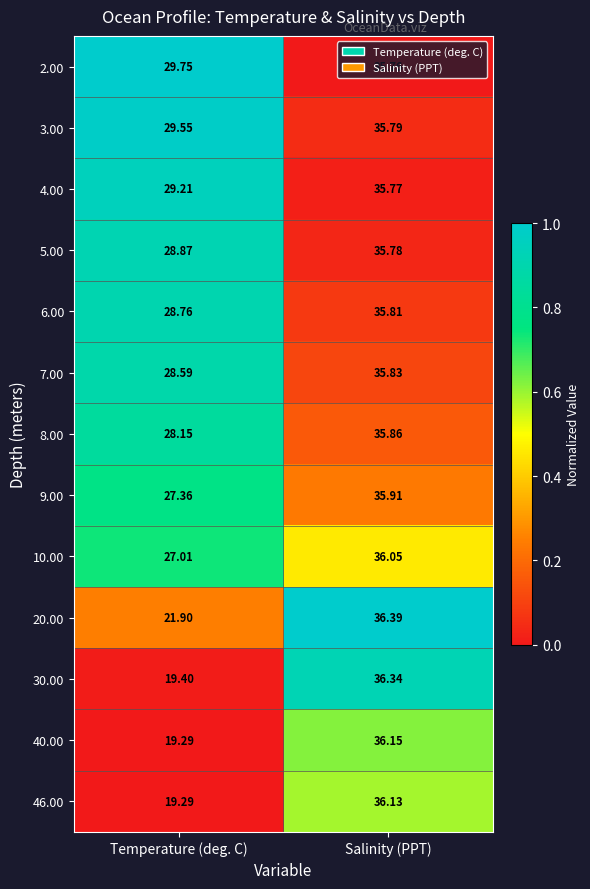

Which category has the highest value across all series?

Salinity (PPT)